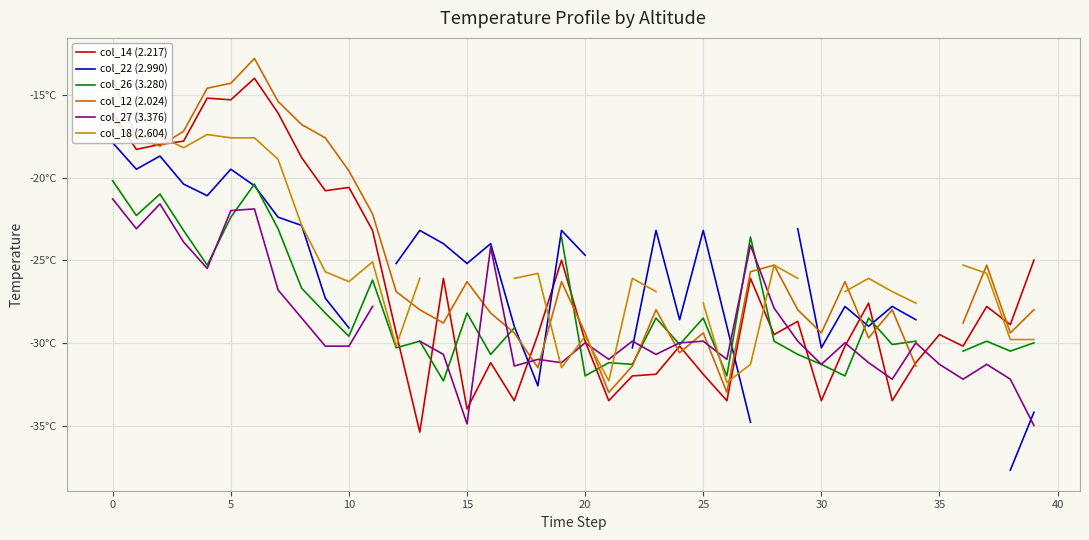

Which series ends up on top after the final intersection of col_18 (2.604) and col_12 (2.024)?

col_12 (2.024)